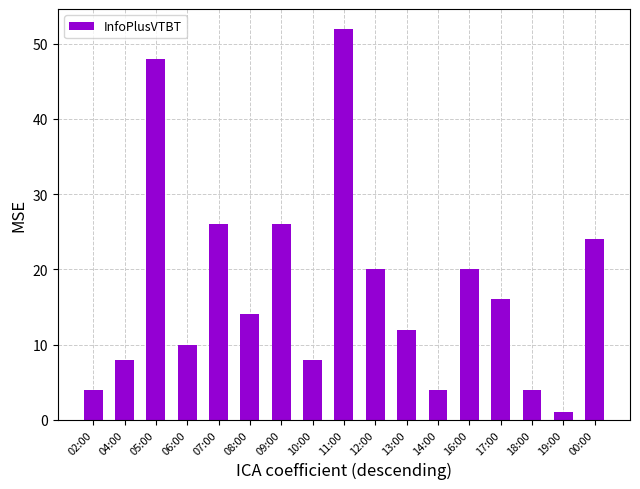

Count the number of categories in the chart.

17